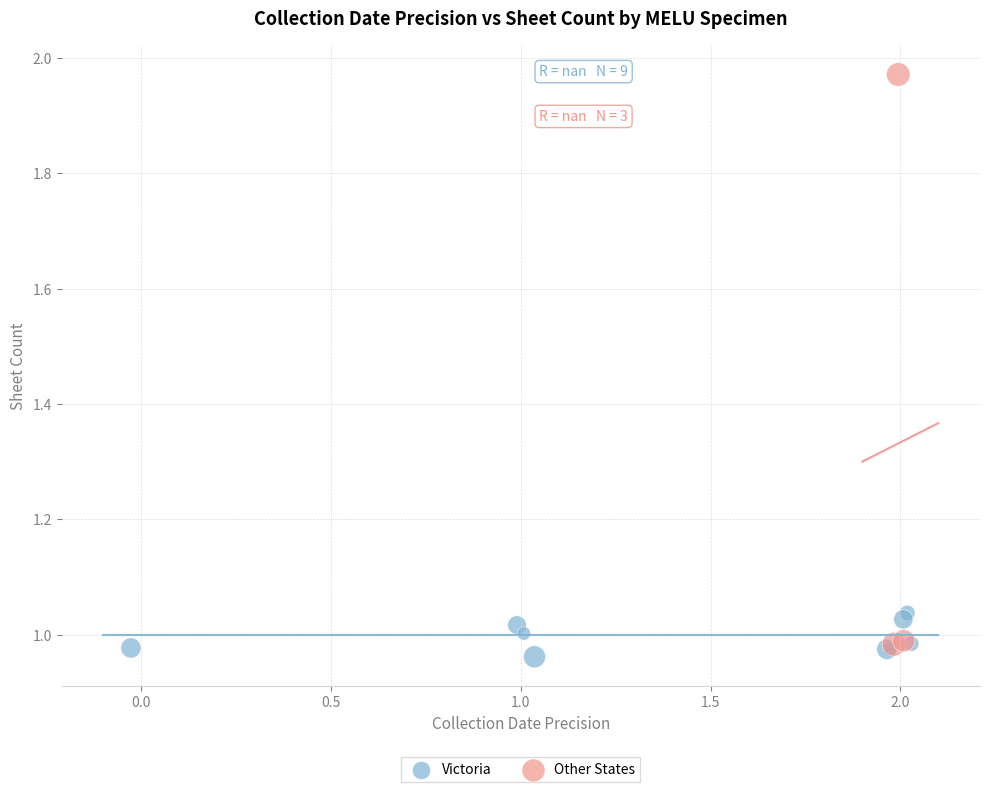

Which series has the largest Y range (max minus min)?

Other States